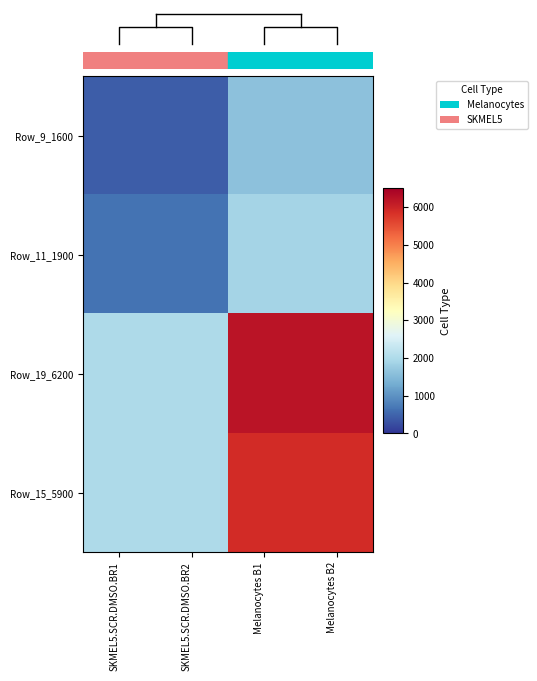

Which has a higher value, SKMEL5.SCR.DMSO.BR1 or Melanocytes B2?

Melanocytes B2